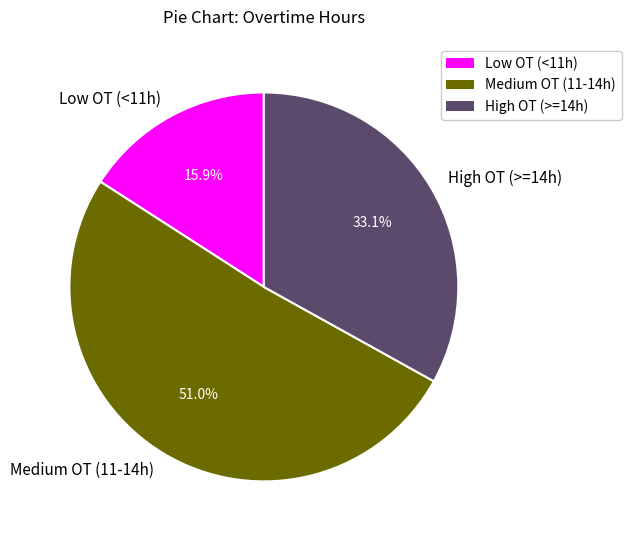

Which category has the smallest portion of the pie?

Low OT (<11h)